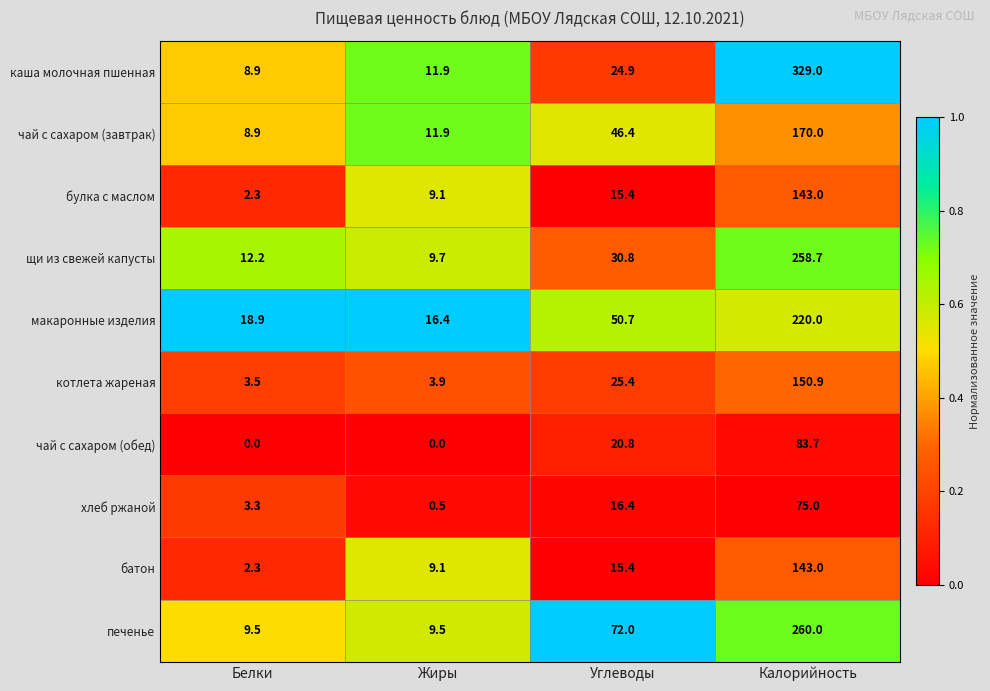

What is the maximum value shown in the chart?

329.0